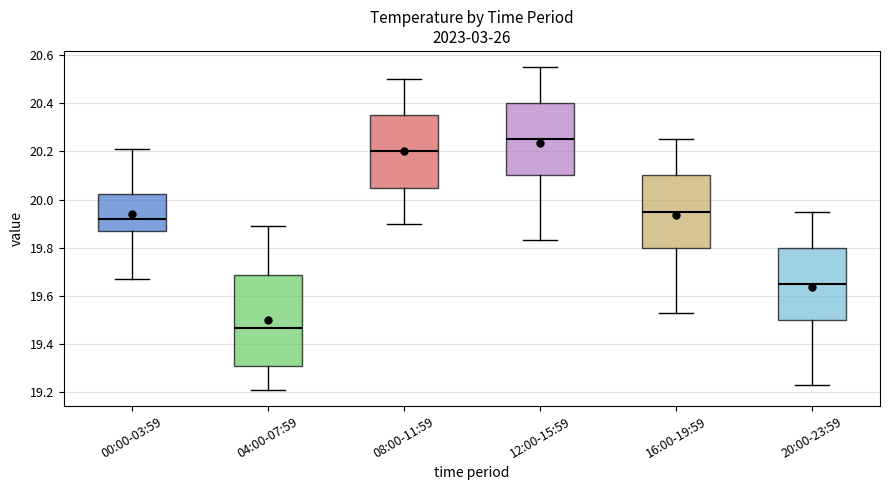

Reading left to right, read every box against the y-axis: the position of its median line, the range the box covers, and the ends of its whiskers. The values are not printed on the chart, so give them approximately, as read against the axis.

00:00-03:59: median 19.92, box 19.88 to 20.02, whiskers 19.68 to 20.22
04:00-07:59: median 19.46, box 19.30 to 19.68, whiskers 19.22 to 19.90
08:00-11:59: median 20.20, box 20.06 to 20.36, whiskers 19.90 to 20.50
12:00-15:59: median 20.26, box 20.10 to 20.40, whiskers 19.84 to 20.56
16:00-19:59: median 19.96, box 19.80 to 20.10, whiskers 19.54 to 20.26
20:00-23:59: median 19.66, box 19.50 to 19.80, whiskers 19.24 to 19.96